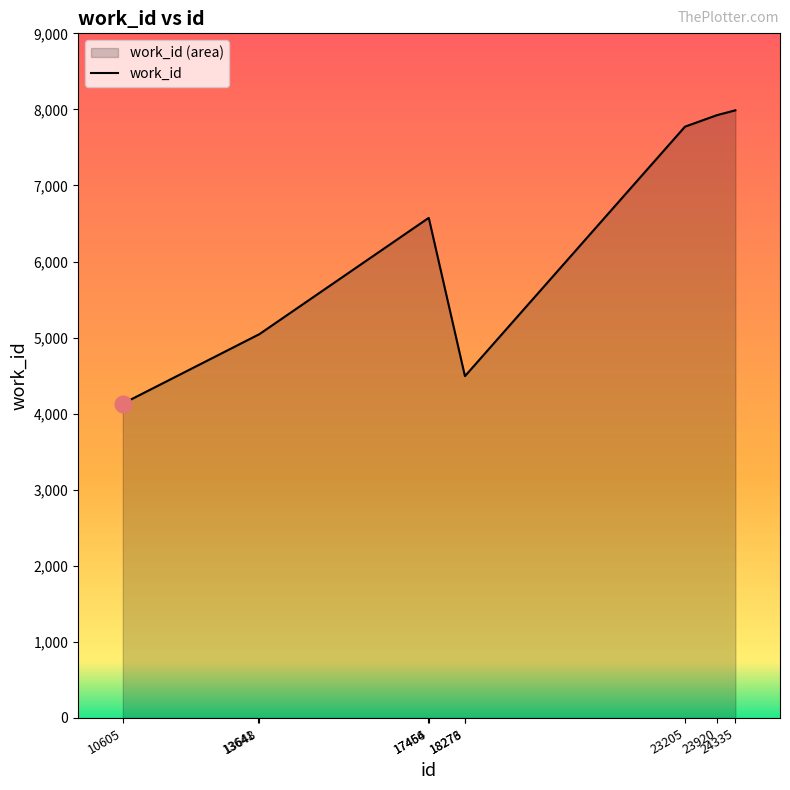

The chart shows a value of 4957 at 23205. True or false?

False